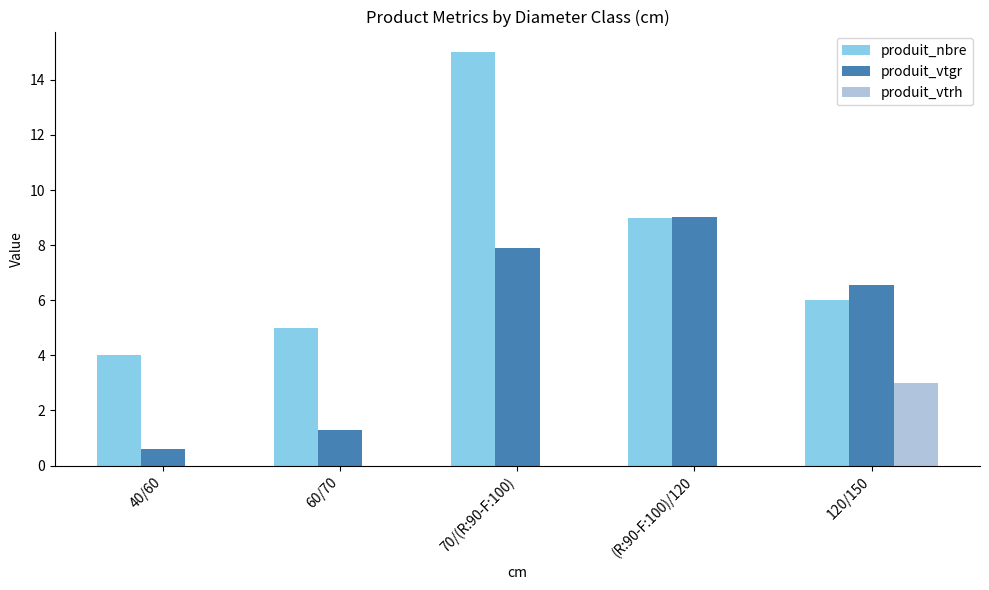

The produit_vtgr series shows 6.5 at 120/150. True or false?

True